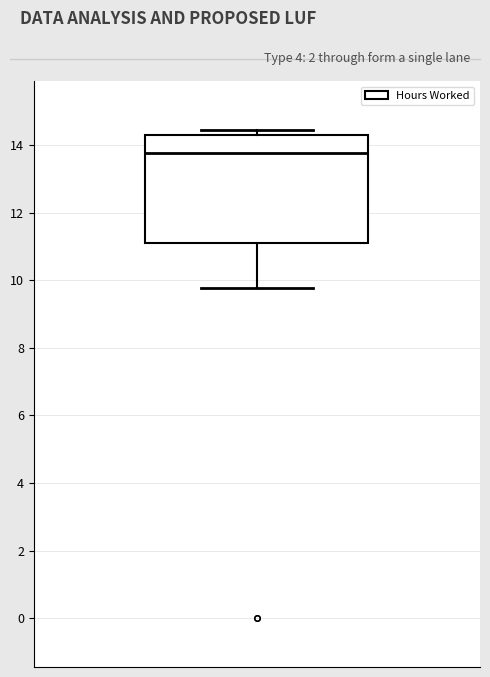

Read this box plot against the y-axis: the position of the median line, the range covered by the box, and the ends of both whiskers. The values are not printed on the chart, so give them approximately, as read against the axis.

median 13.8, box 11.2 to 14.2, whiskers 9.8 to 14.4